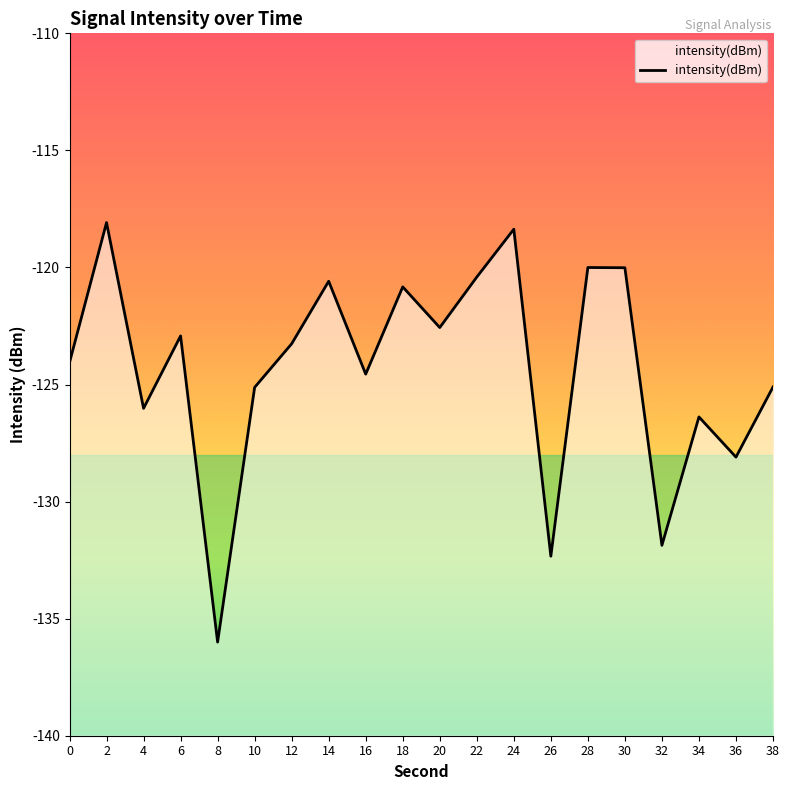

How many points are higher than both their immediate neighbors (excluding endpoints)?

7